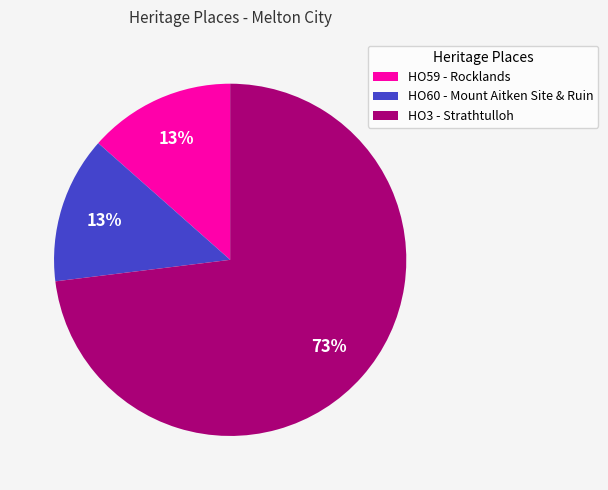

How many slices are in this pie chart?

3